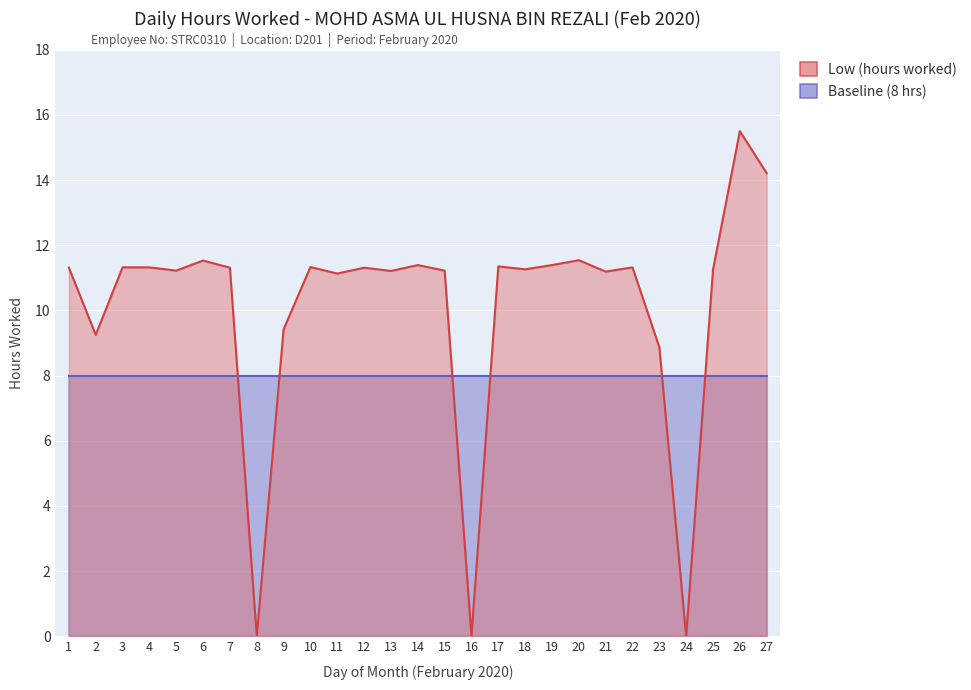

What is the value of the 17th point from the left?

11.3